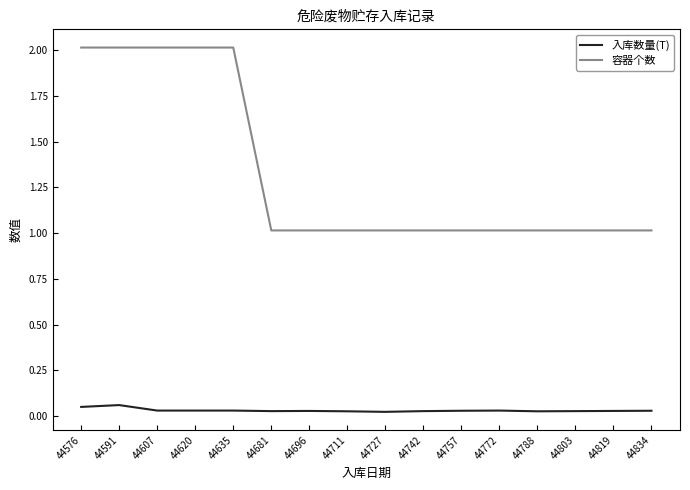

List the series in order of their peak value, lowest first.

入库数量(T), 容器个数